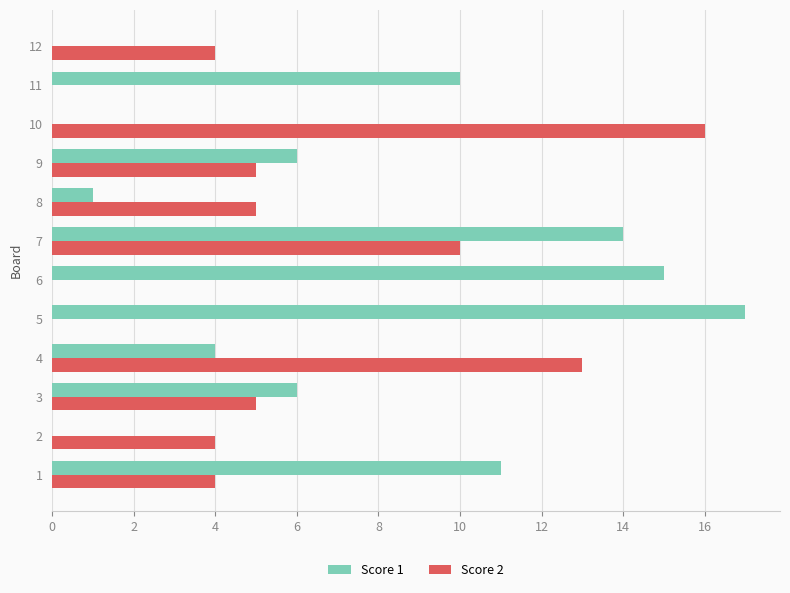

Which label corresponds to the largest value in the chart?

5